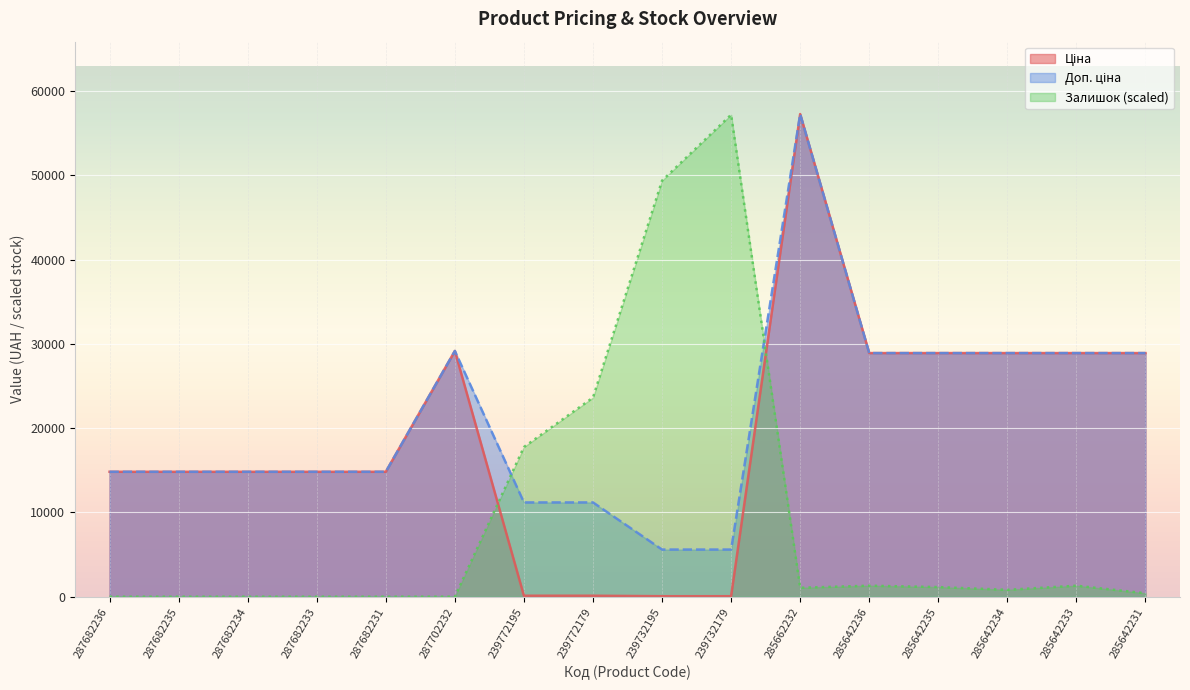

At which category does Доп. ціна reach its first local peak?

287702232